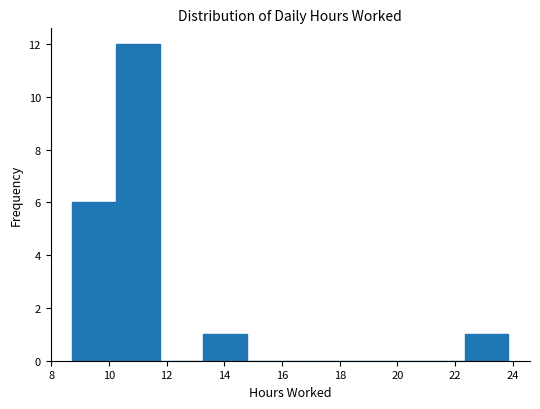

Reading left to right, list every bar in this chart as the range it spans on the x-axis followed by its height. Neither the bar edges nor the heights are printed on the chart, so give them approximately, as read against the axes.

8.8 to 10.2: 6
10.2 to 11.8: 12
11.8 to 13.2: 0
13.2 to 14.8: 1
14.8 to 16.2: 0
16.2 to 17.8: 0
17.8 to 19.4: 0
19.4 to 20.8: 0
20.8 to 22.4: 0
22.4 to 23.8: 1